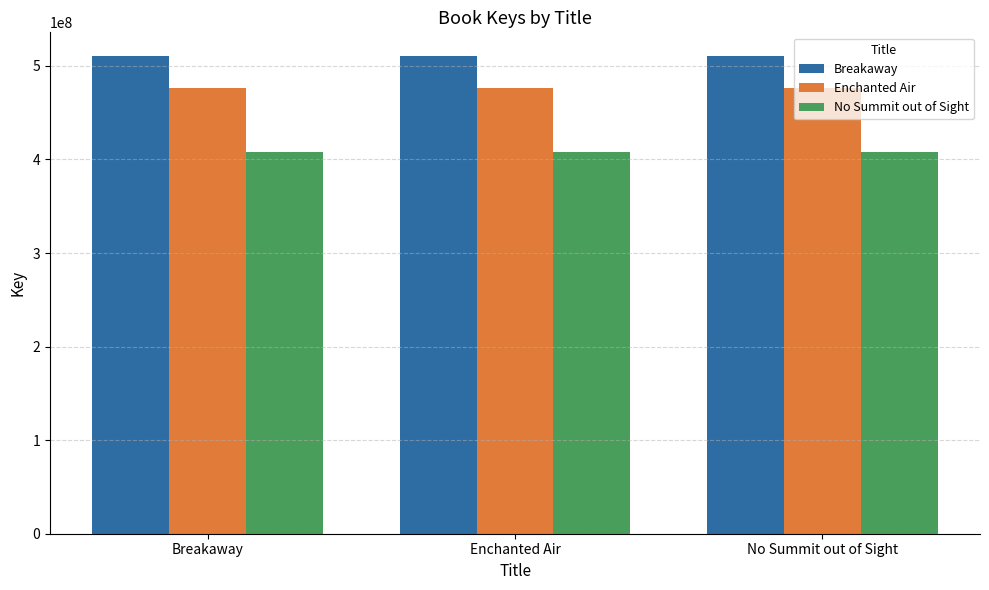

What is the difference between the highest and lowest values at Enchanted Air?

102791777